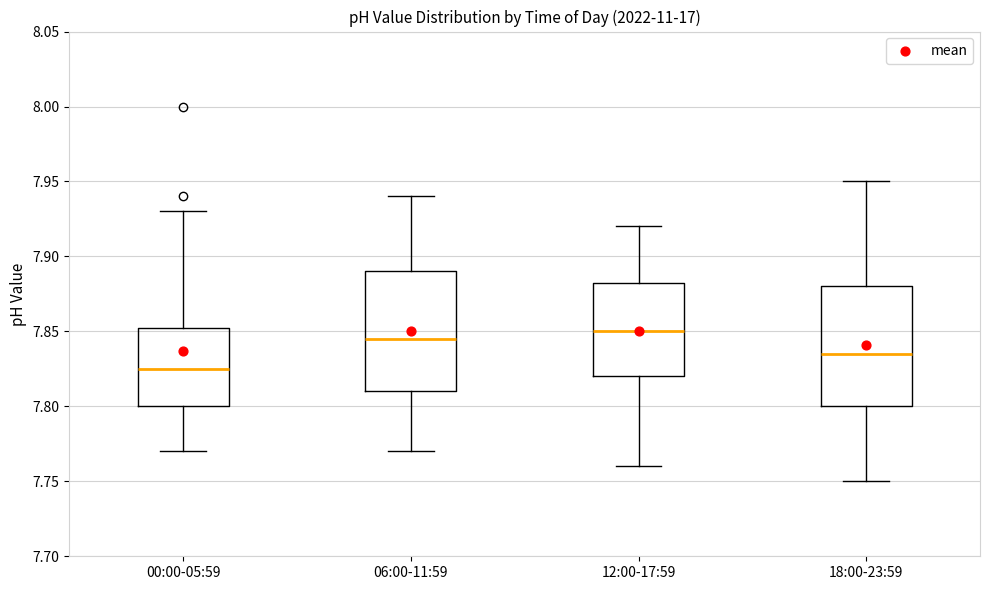

Reading left to right, read every box against the y-axis: the position of its median line, the range the box covers, and the ends of its whiskers. The values are not printed on the chart, so give them approximately, as read against the axis.

00:00-05:59: median 7.825, box 7.800 to 7.855, whiskers 7.770 to 7.930
06:00-11:59: median 7.845, box 7.810 to 7.890, whiskers 7.770 to 7.940
12:00-17:59: median 7.850, box 7.820 to 7.885, whiskers 7.760 to 7.920
18:00-23:59: median 7.835, box 7.800 to 7.880, whiskers 7.750 to 7.950